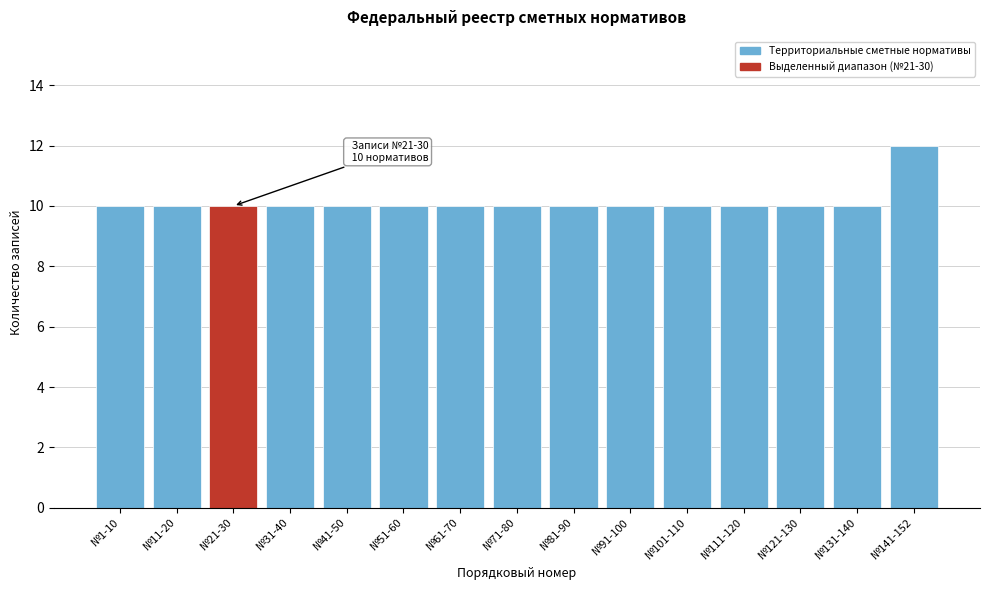

Reading left to right, extract all data points from this chart.

№1-10=10	№11-20=10	№21-30=10	№31-40=10	№41-50=10	№51-60=10	№61-70=10	№71-80=10	№81-90=10	№91-100=10	№101-110=10	№111-120=10	№121-130=10	№131-140=10	№141-152=12